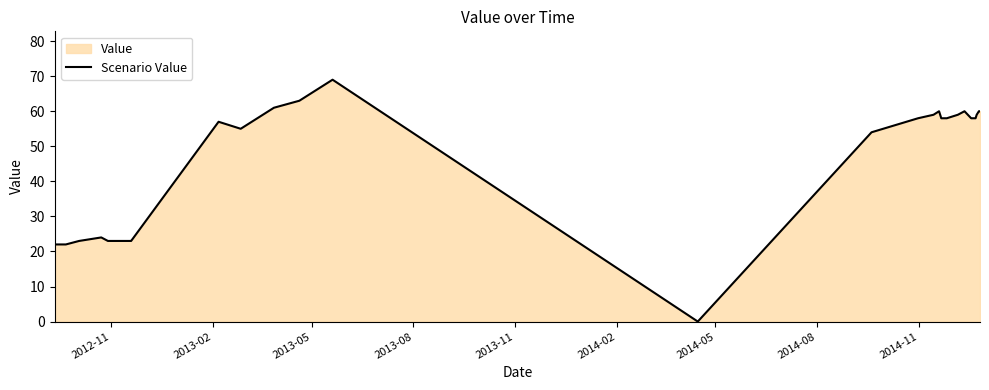

What is the value of the 29th point from the left?

59